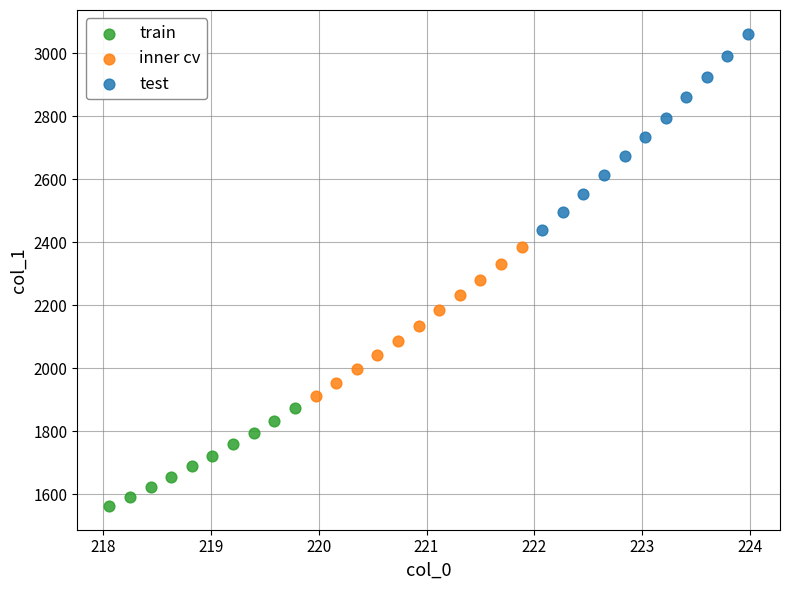

Which series reaches the maximum Y coordinate?

test